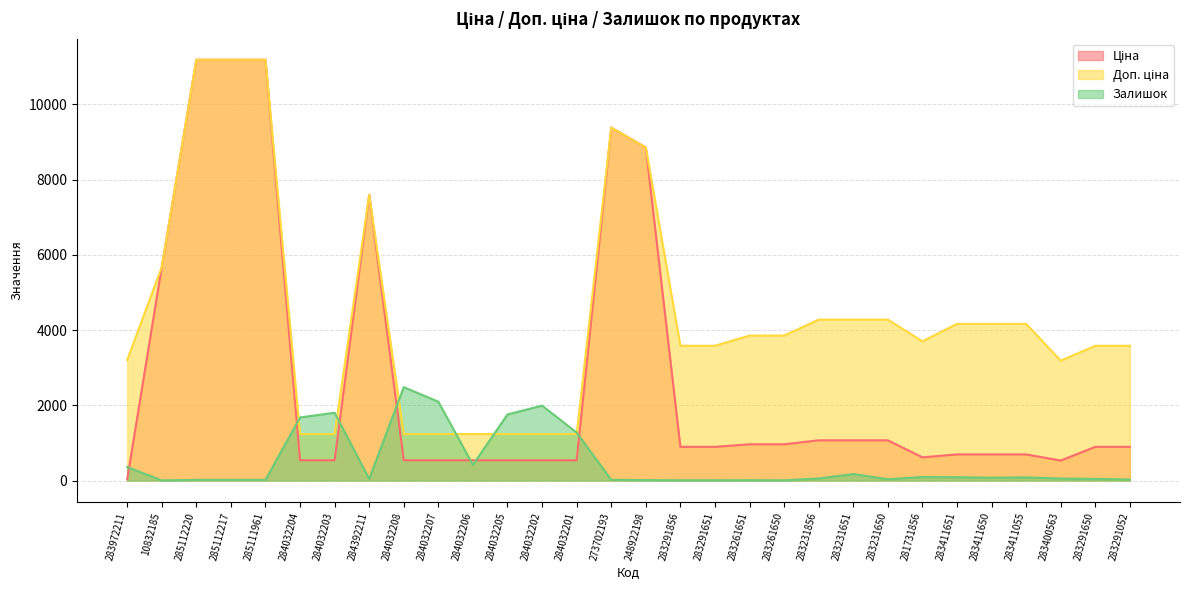

How many times do Ціна and Залишок cross each other?

7